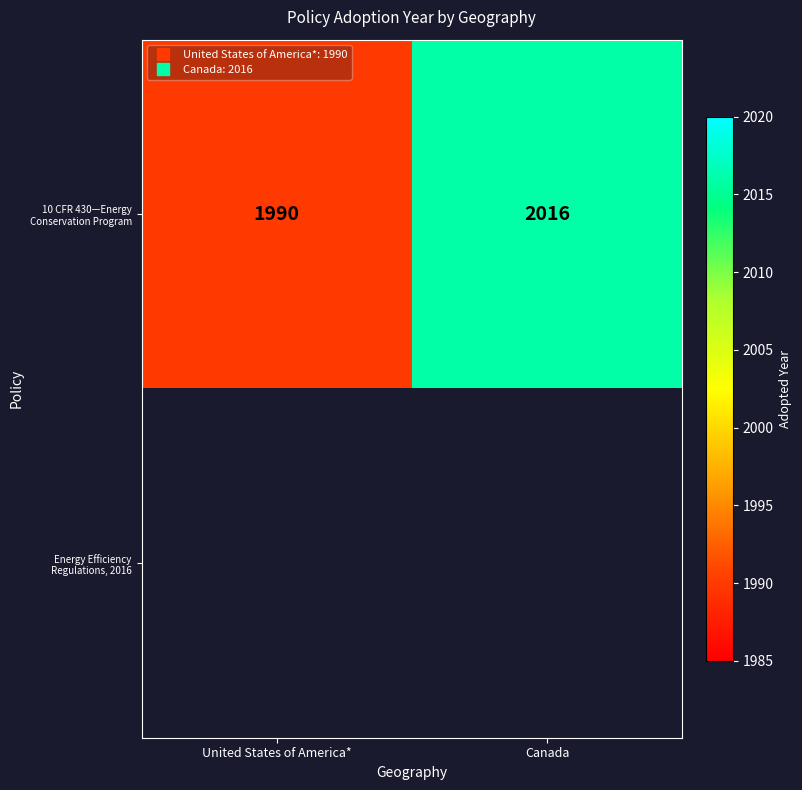

Between United States of America* and Canada, which is larger?

Canada